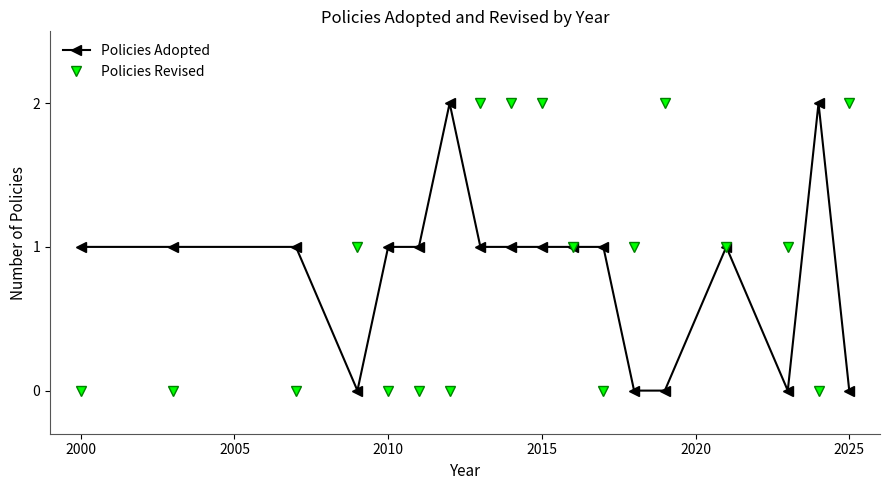

Count the number of categories in the chart.

18